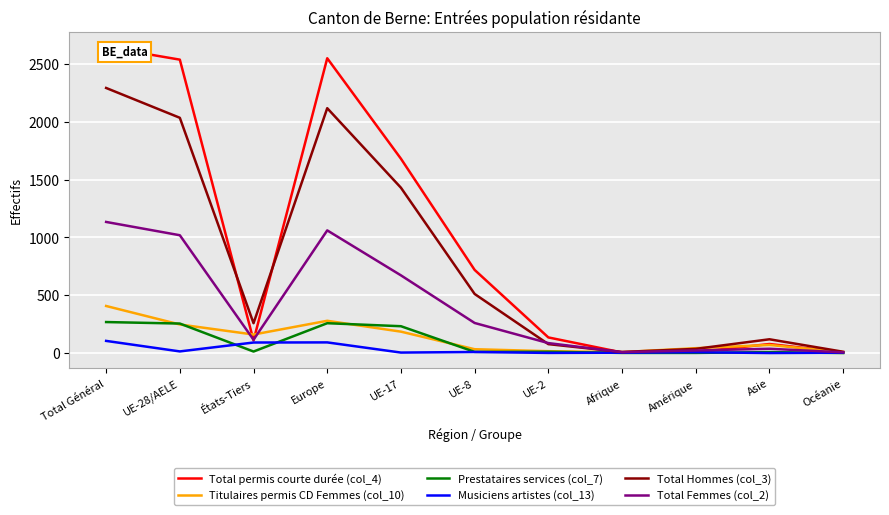

What is the average value of the Total Femmes (col_2) series?

402